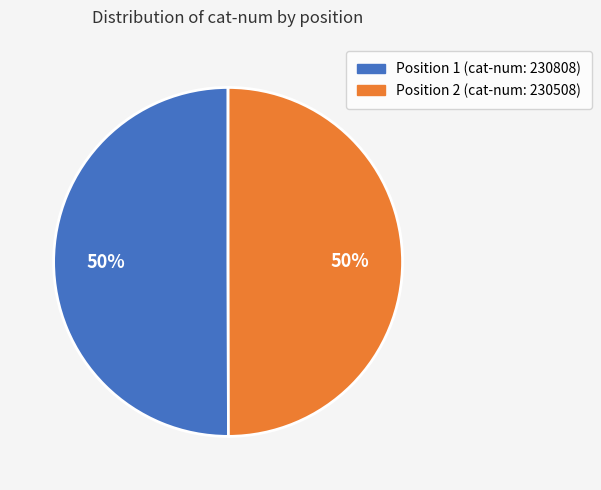

Do Position 1 (cat-num: 230808) and Position 2 (cat-num: 230508) together represent more than half of the pie?

Yes